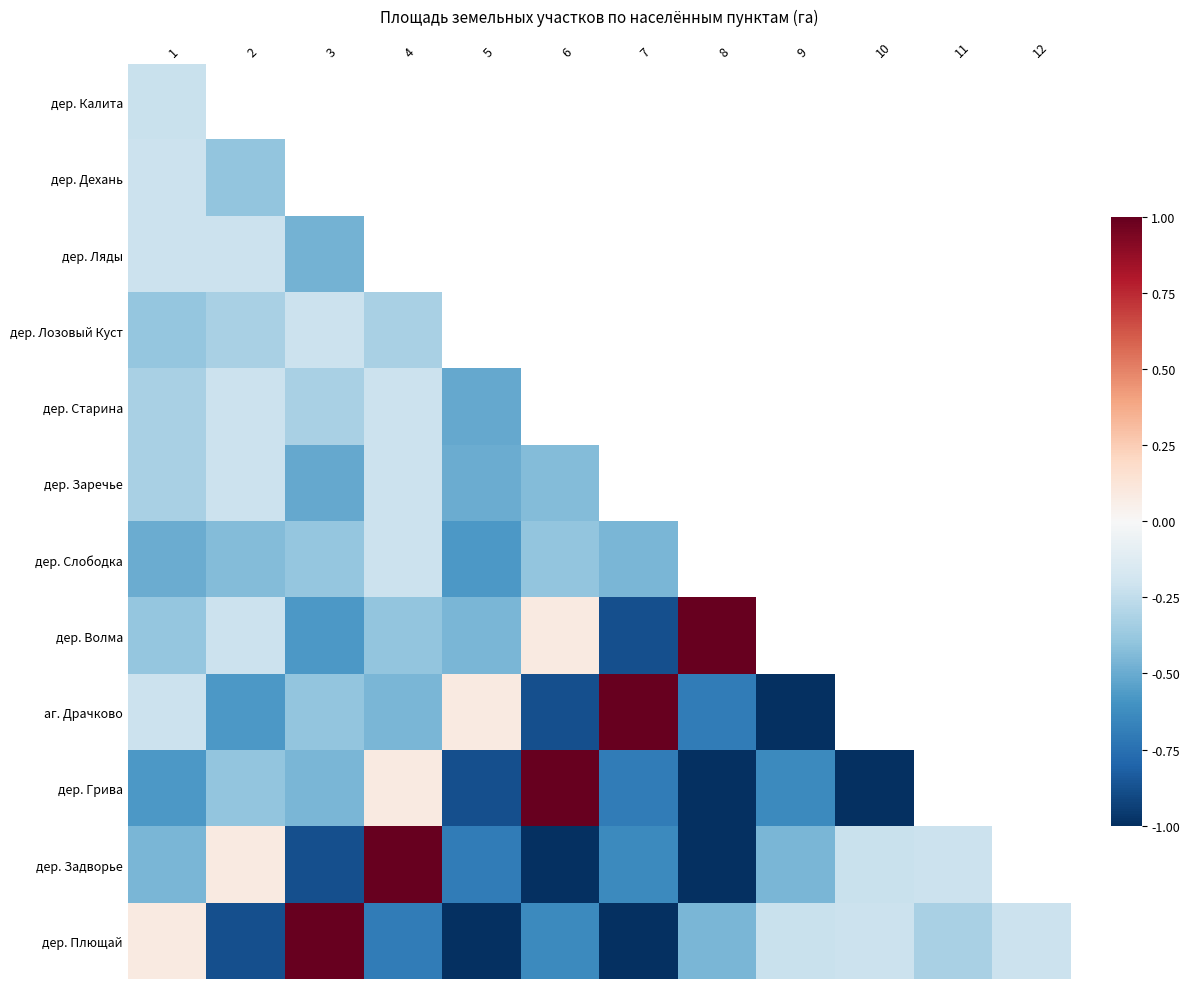

Between 12 and 10, which is larger?

10